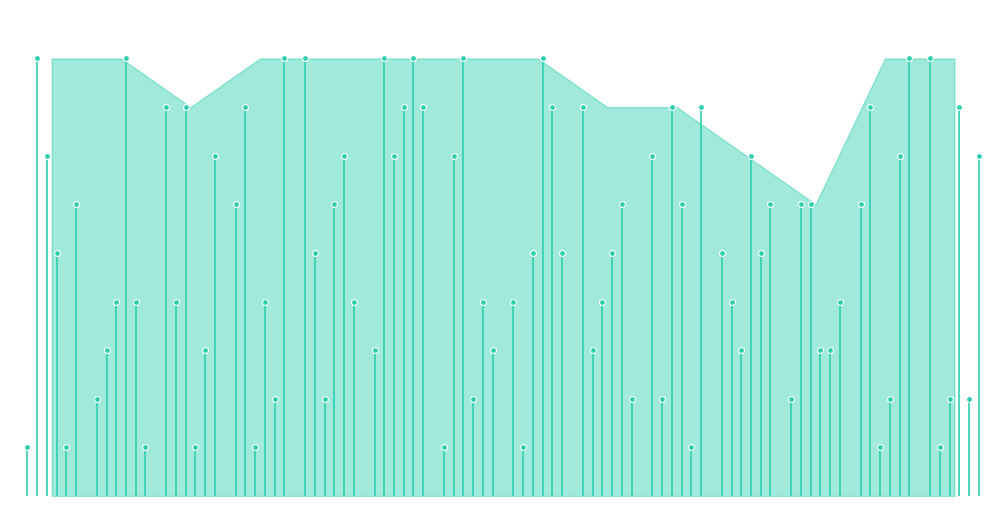

What is the total value across all series at 4?

26